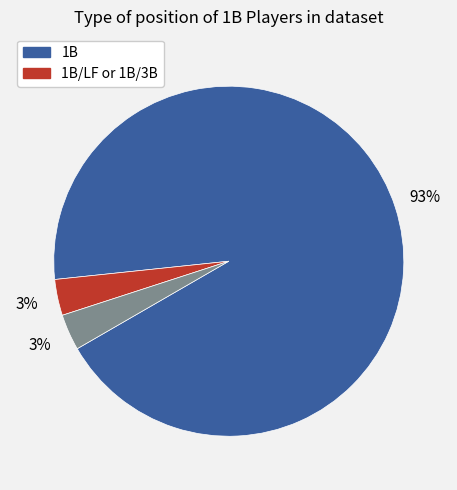

To the nearest percent, what is the average slice percentage?

33%